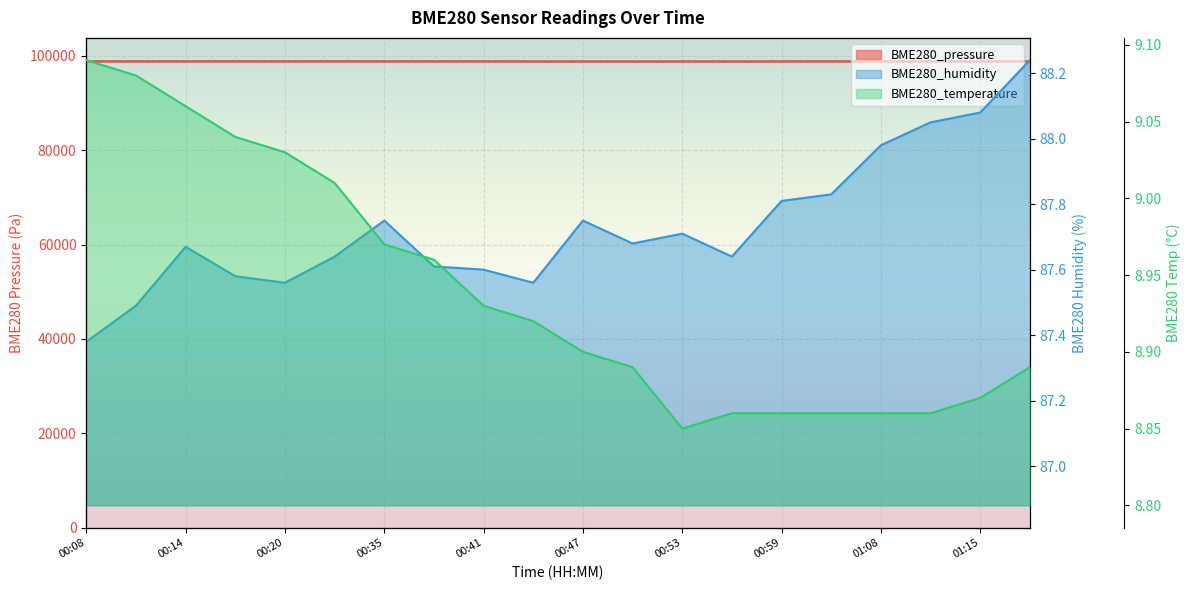

Which series has the largest total across all categories?

BME280_pressure